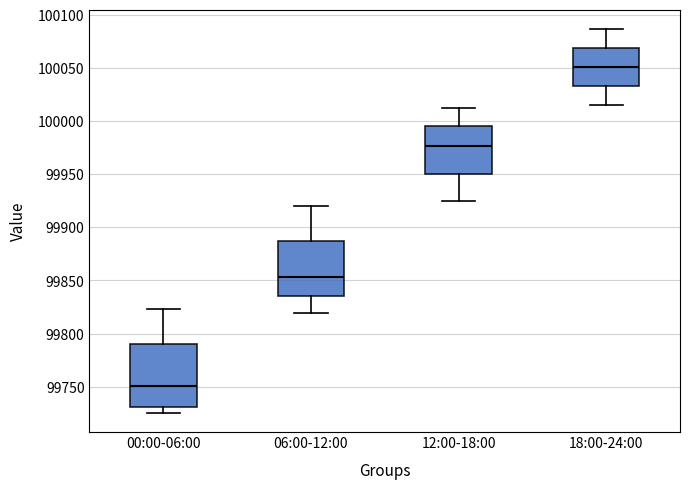

Reading left to right, transcribe this box plot: for each box, give where its median line is, the range the box spans, and where its two whiskers end, as read against the y-axis. The values are not printed on the chart, so give them approximately, as read against the axis.

00:00-06:00: median 99750, box 99730 to 99790, whiskers 99725 to 99825
06:00-12:00: median 99855, box 99835 to 99885, whiskers 99820 to 99920
12:00-18:00: median 99975, box 99950 to 99995, whiskers 99925 to 100015
18:00-24:00: median 100050, box 100035 to 100070, whiskers 100015 to 100085